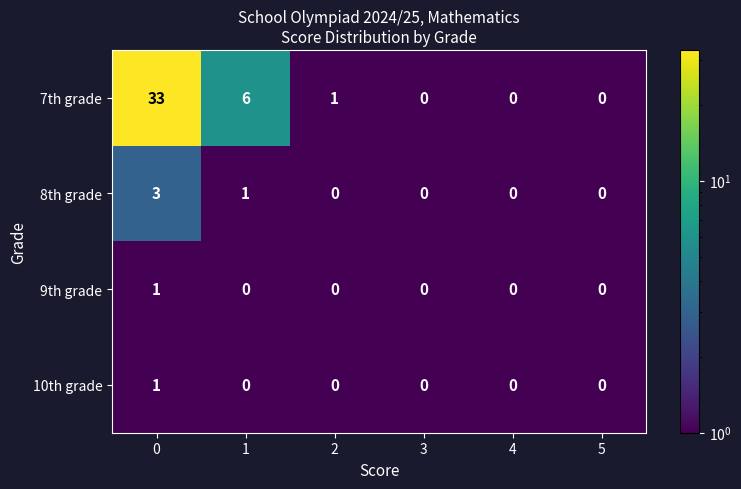

What is the greatest value displayed?

33